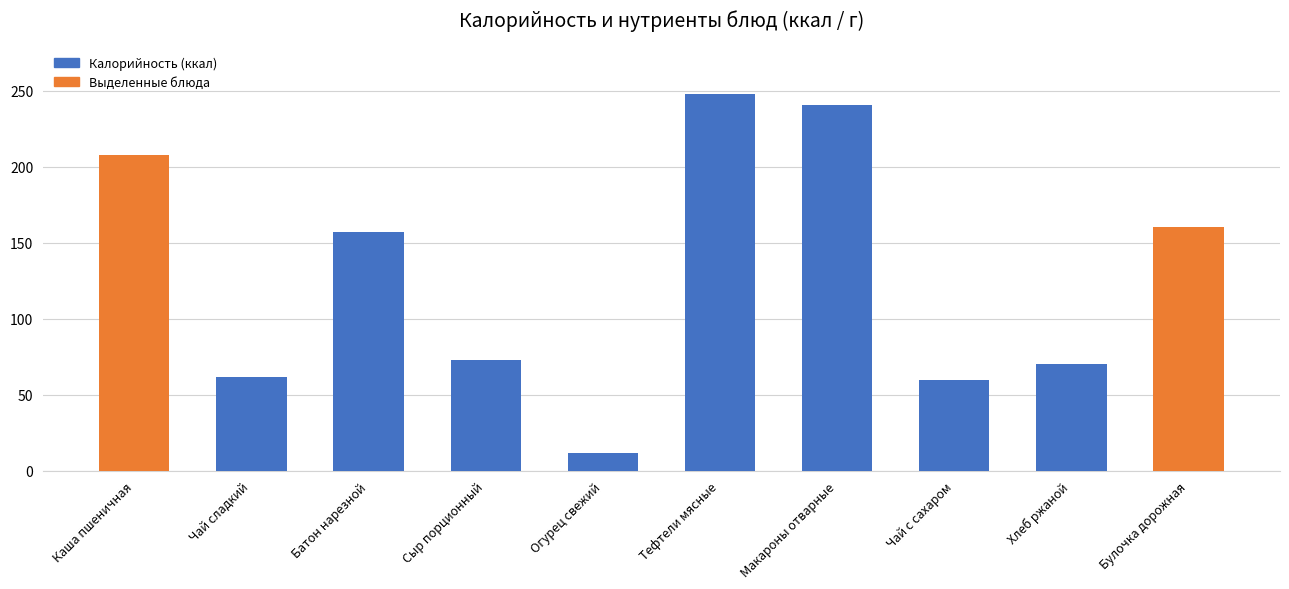

What is the value of the 6th bar from the left?

248.0